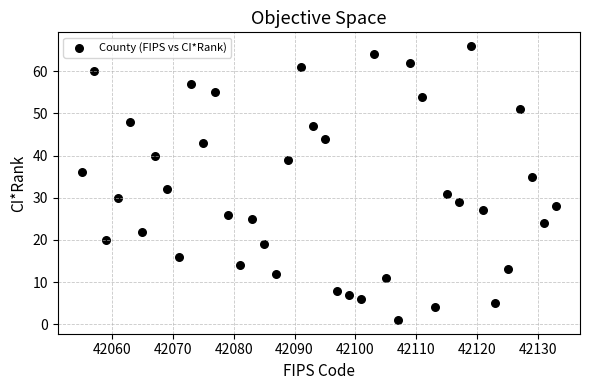

What is the range of X values (max minus min)?

78